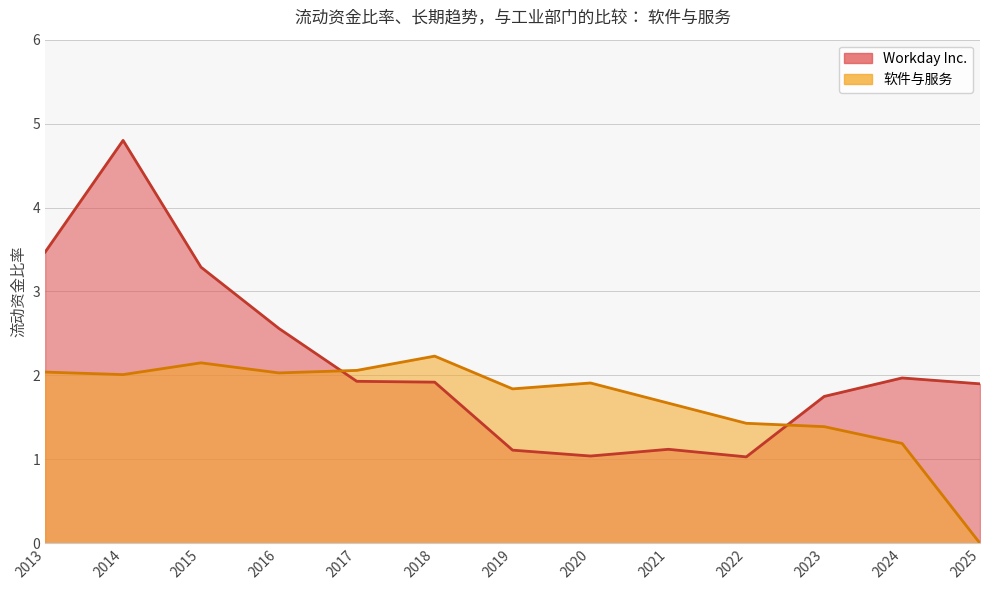

At 2018, list the series in order from largest to smallest.

软件与服务, Workday Inc.